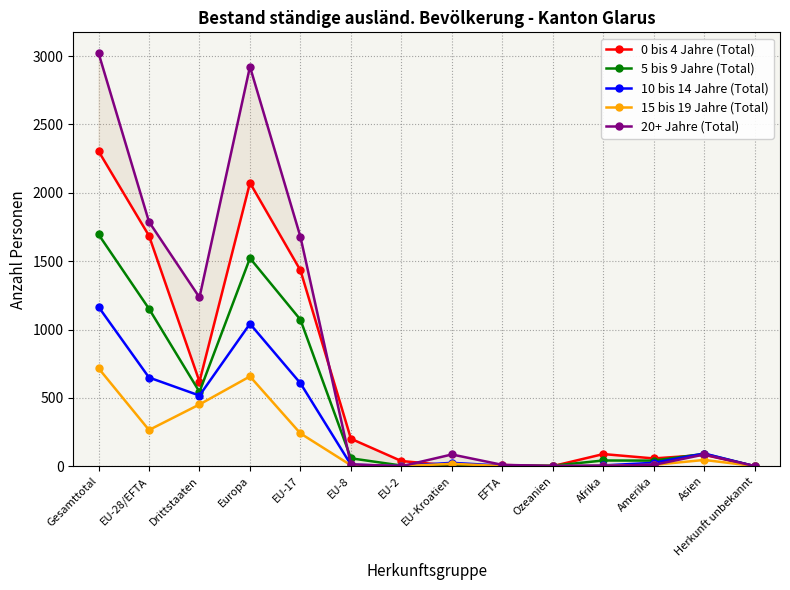

Is it true that 15 bis 19 Jahre (Total) equals 5 at EU-8?

False